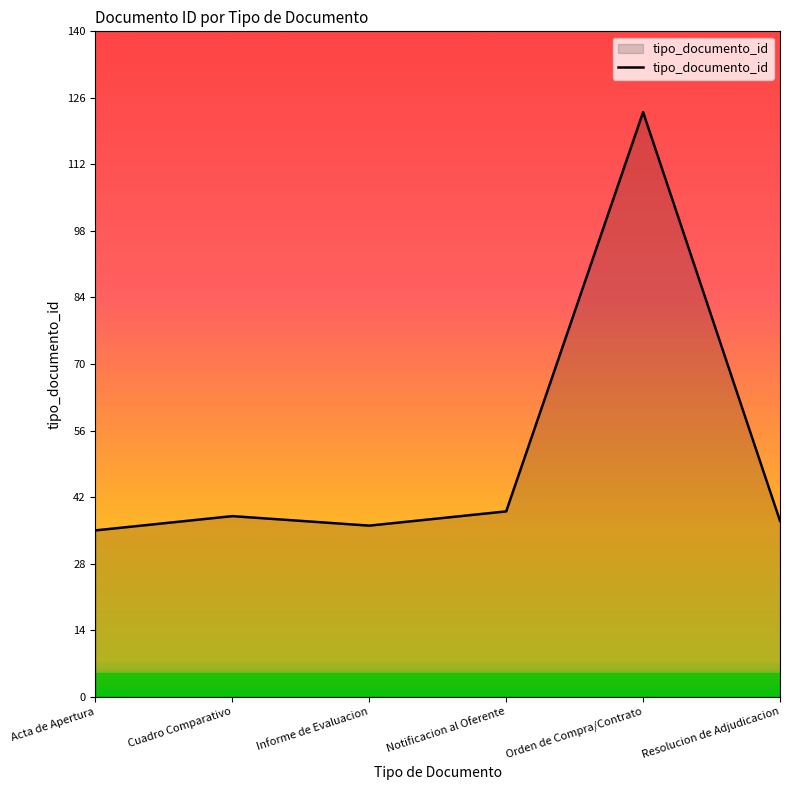

Reading left to right, extract all data points from this chart.

35	38	36	39	123	37